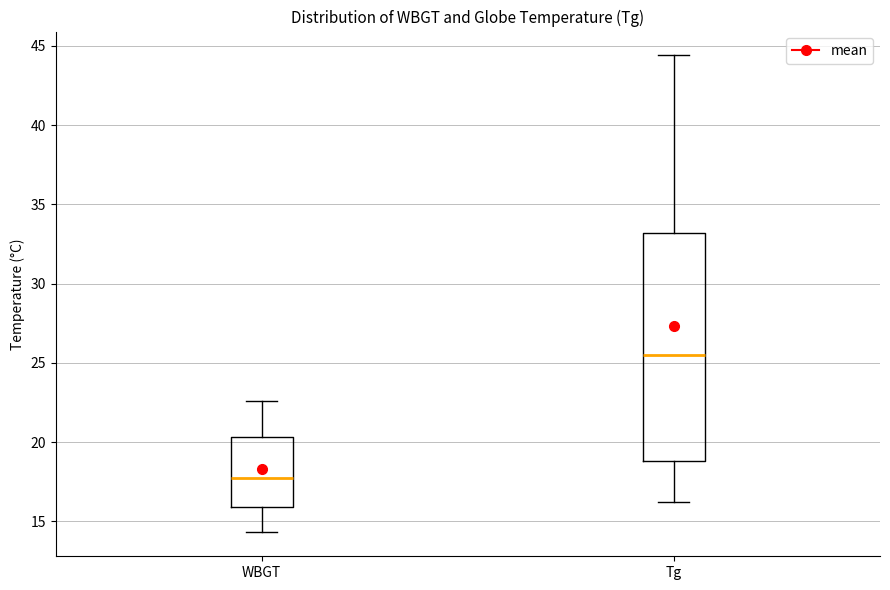

Reading left to right, read every box against the y-axis: the position of its median line, the range the box covers, and the ends of its whiskers. The values are not printed on the chart, so give them approximately, as read against the axis.

WBGT: median 18.0, box 16.0 to 20.5, whiskers 14.5 to 22.5
Tg: median 25.5, box 19.0 to 33.0, whiskers 16.0 to 44.5